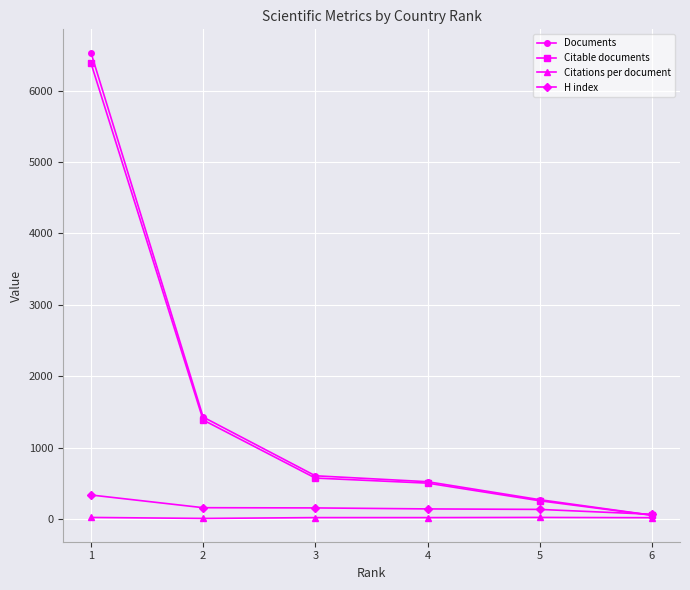

Is the value of H index at 2 greater than the value of Citations per document at 4?

Yes